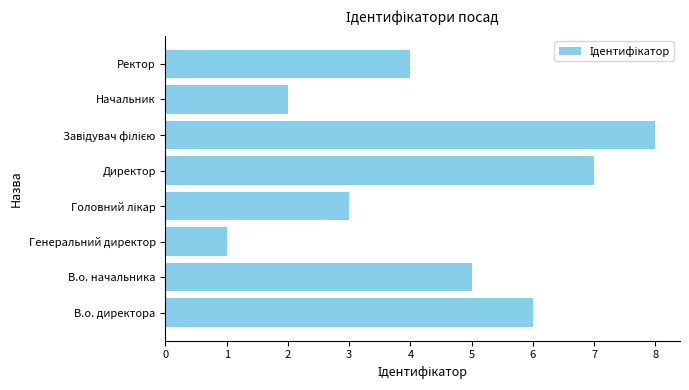

Are the bars grouped side by side (vs. stacked)?

No